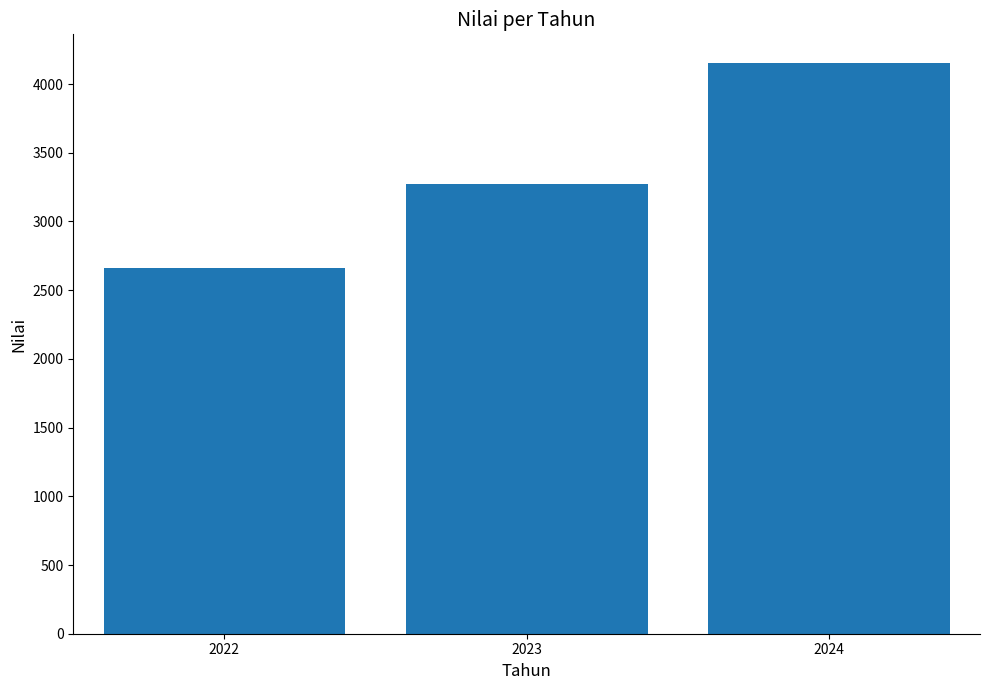

What is the average value?

3362